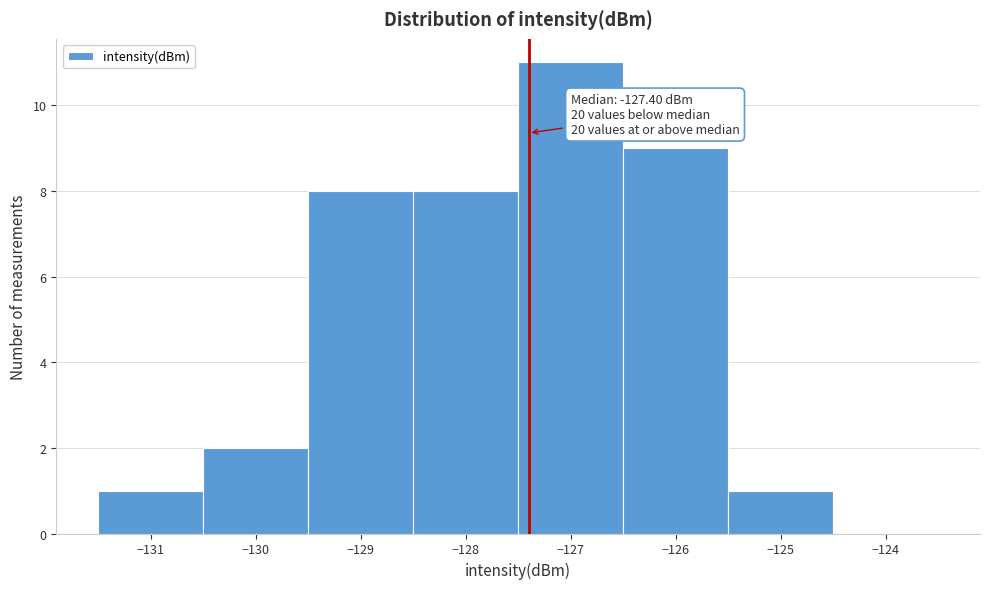

Which range on the x-axis has the tallest bar?

-127.5 to -126.5